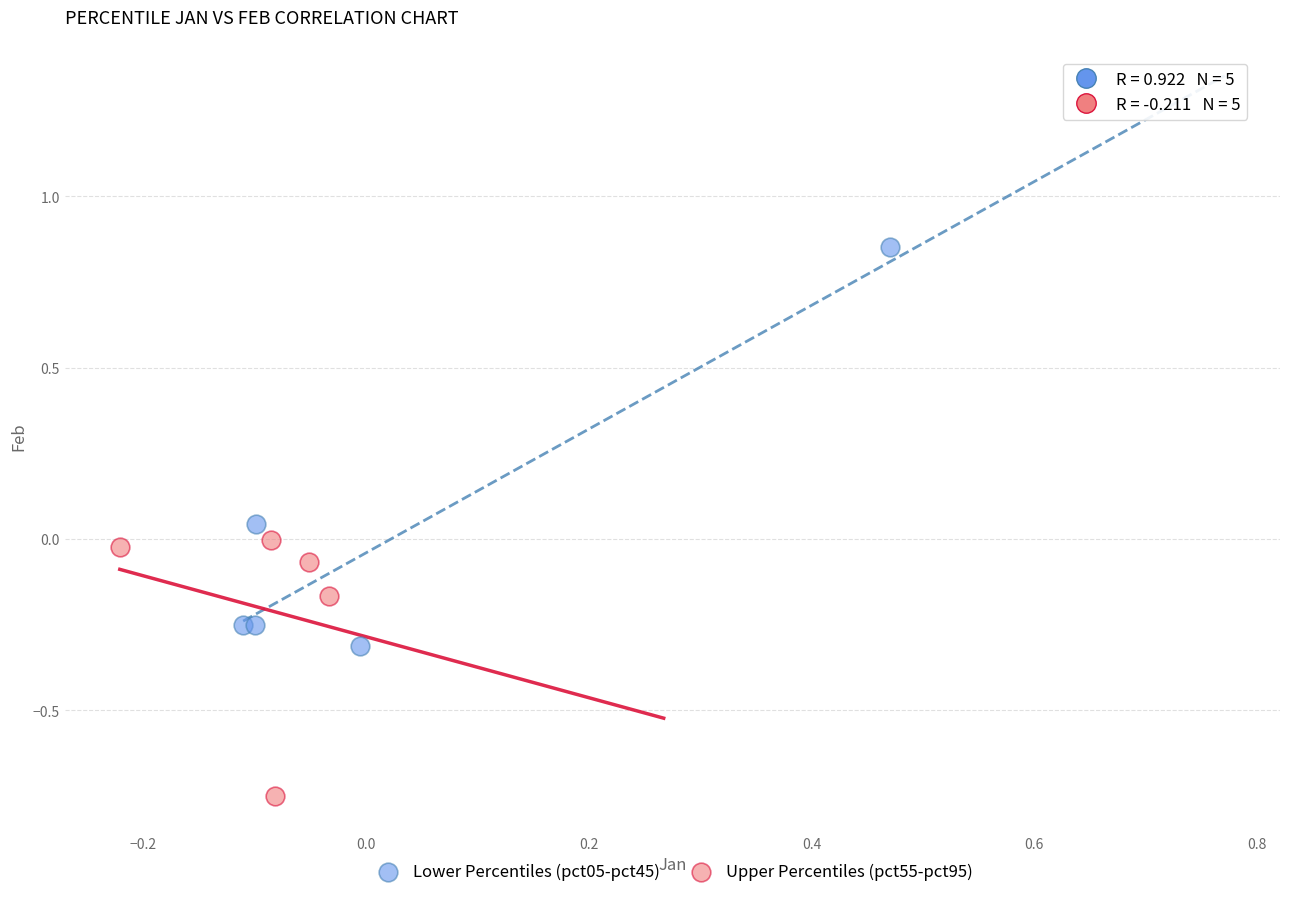

What are all the series names shown in the legend?

Lower Percentiles (pct05-pct45), Upper Percentiles (pct55-pct95)